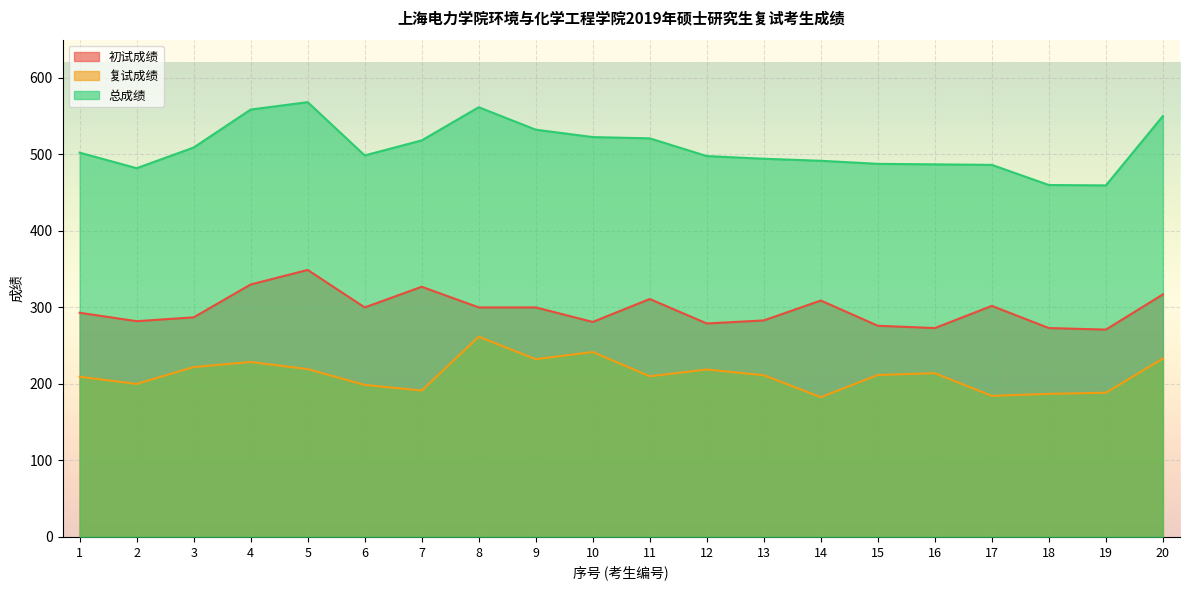

Is the value of 总成绩 at 19 greater than the value of 复试成绩 at 18?

Yes